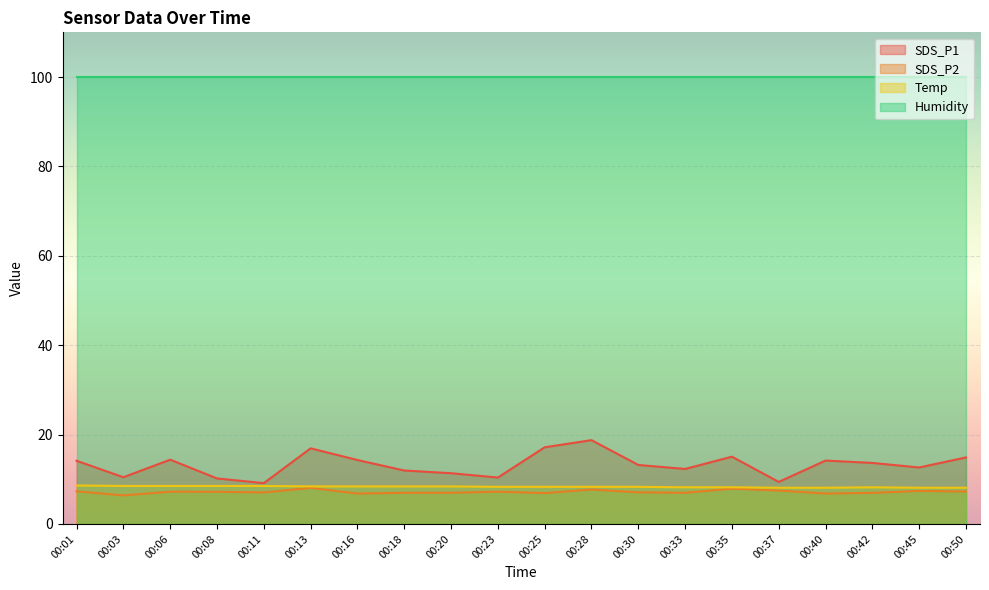

What is the sum of all SDS_P1 values?

264.4